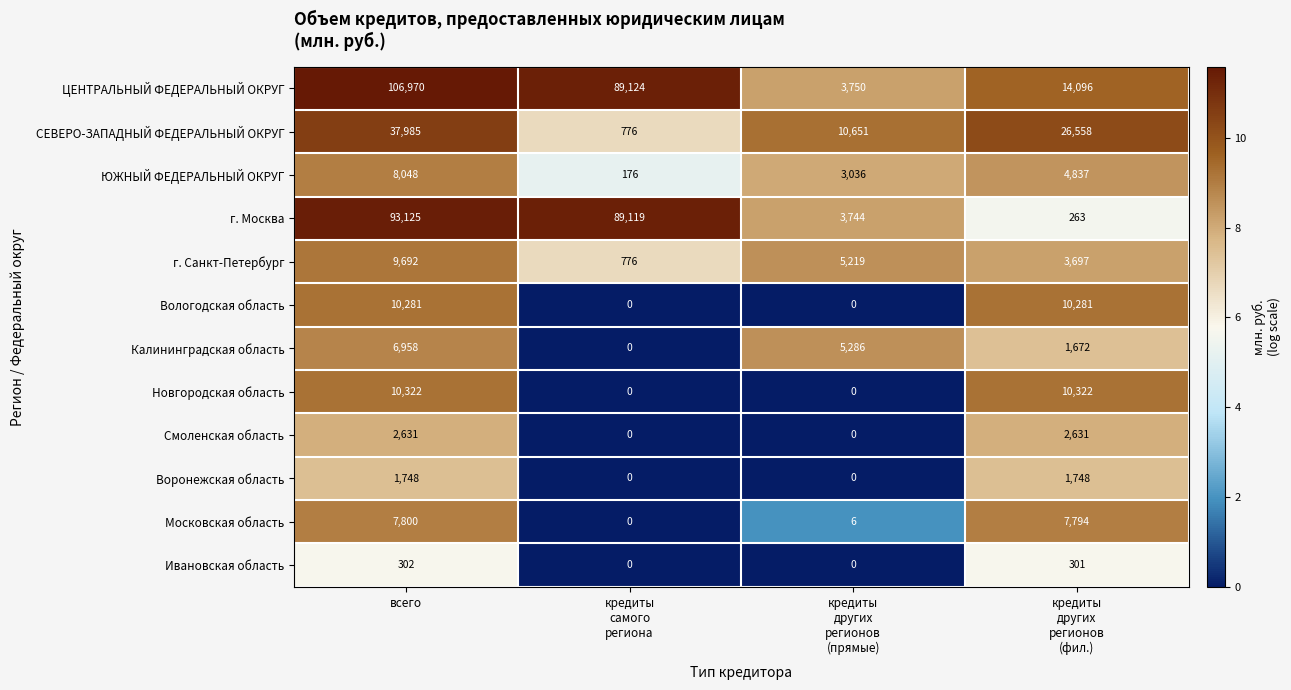

What is the total value across all series at кредиты
самого
региона?

179971